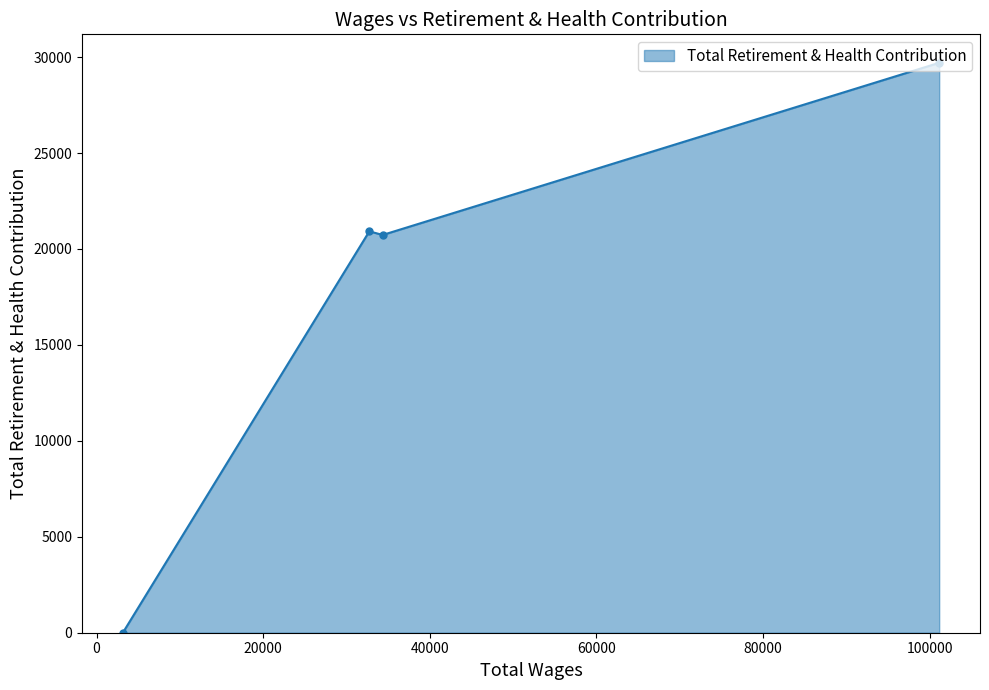

Reading left to right, list all the values displayed in this chart.

0	20919	20730	29700